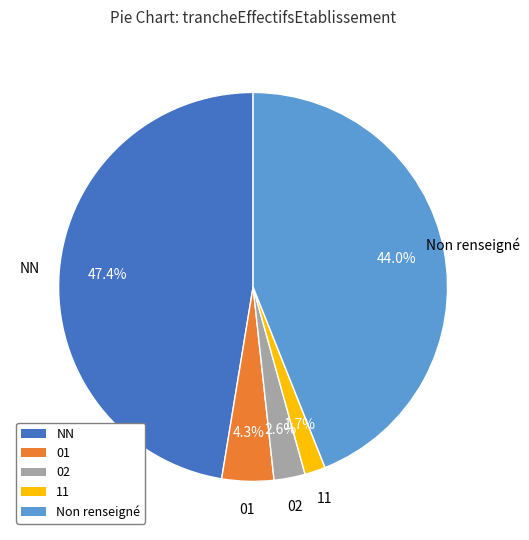

Is there any slice that represents more than half of the pie?

No